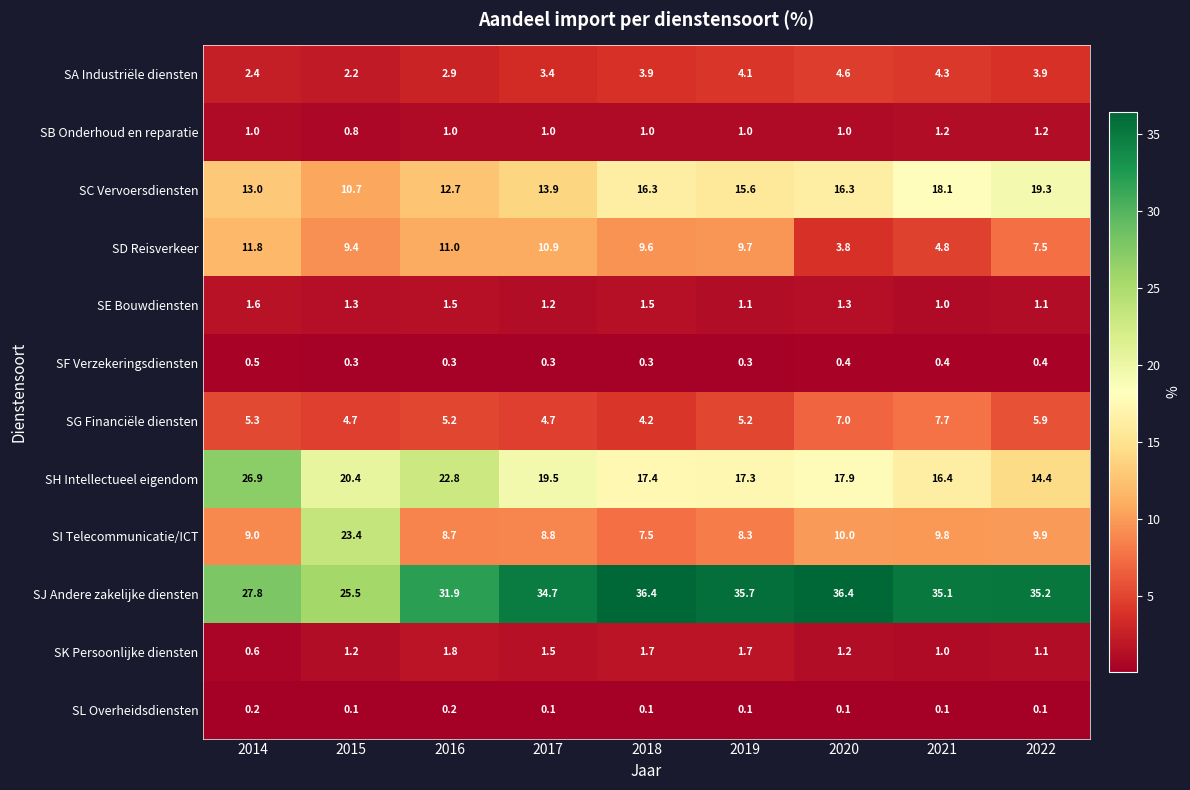

True or false: SH Intellectueel eigendom has a value of 4.6 at 2015.

False